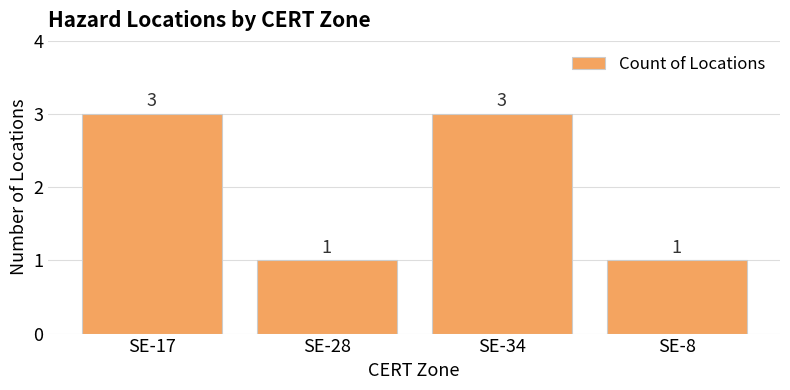

What is the approximate value at SE-34?

3